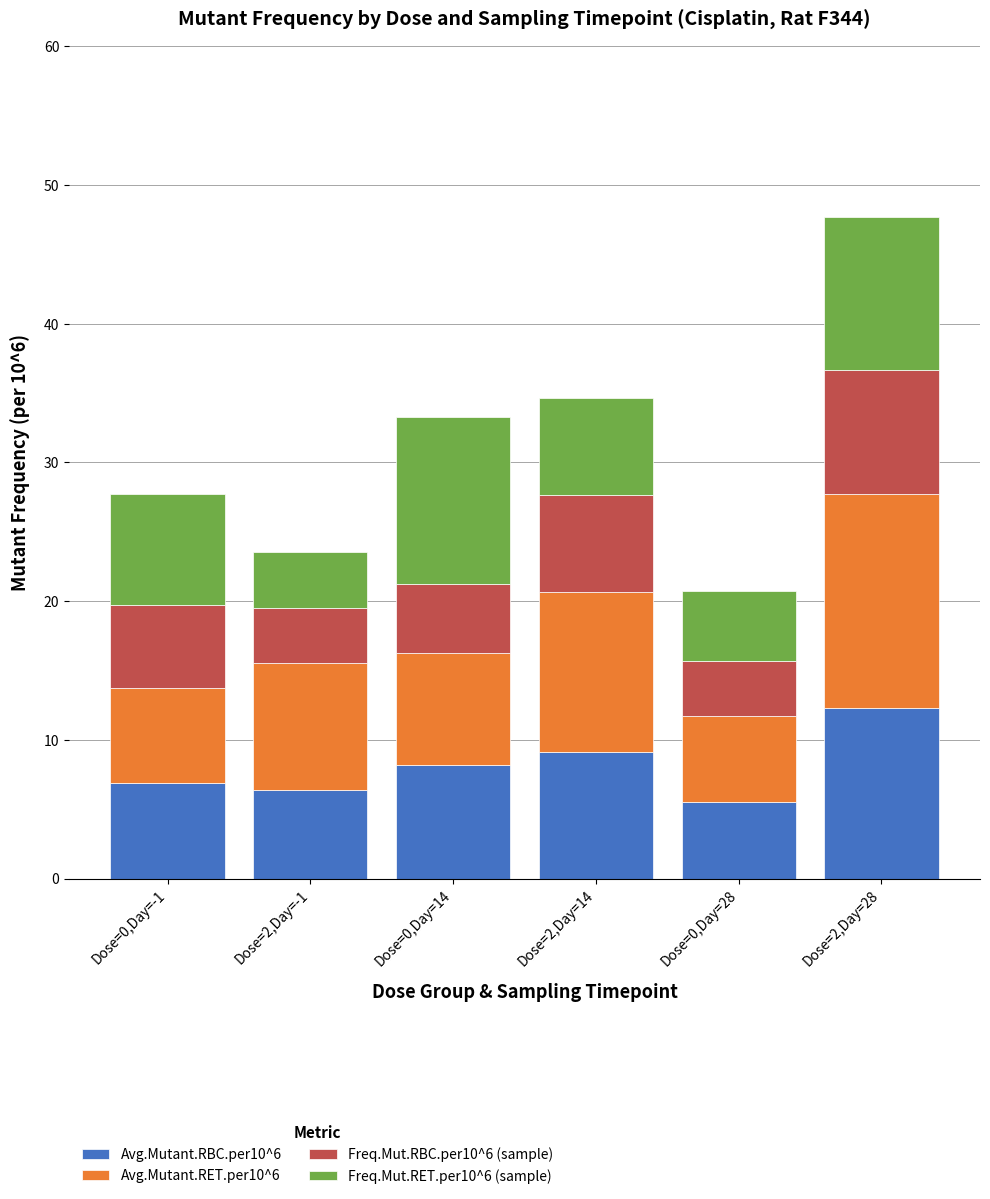

Is it true that Avg.Mutant.RBC.per10^6 equals 9.1 at Dose=2,Day=14?

True